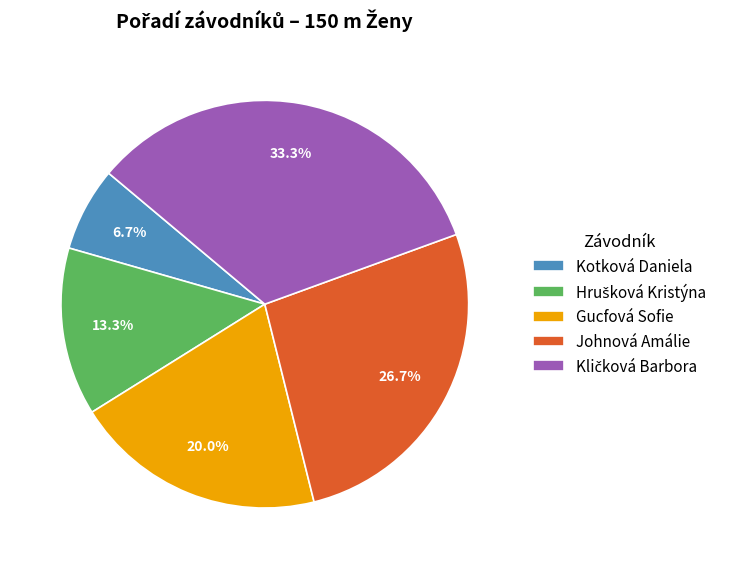

Approximately how many times larger is the value at Kotková Daniela compared to Gucfová Sofie?

0.3